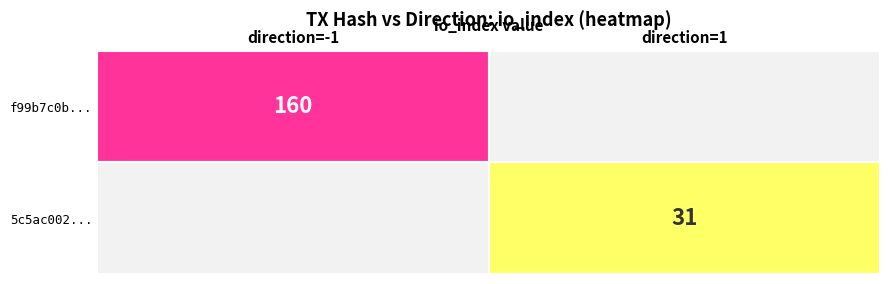

What is the greatest value displayed?

160